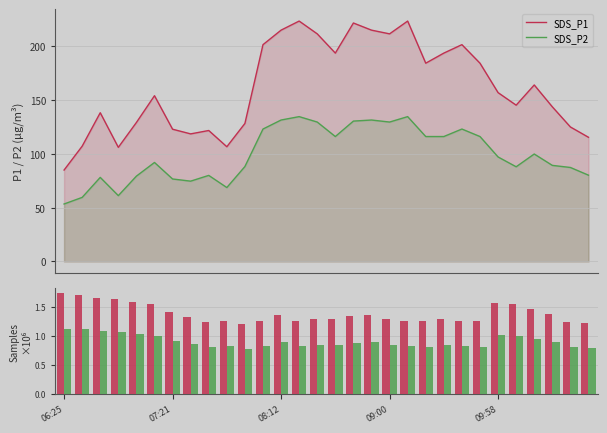

True or false: SDS_P2 and SDS_P1 intersect in this chart.

False